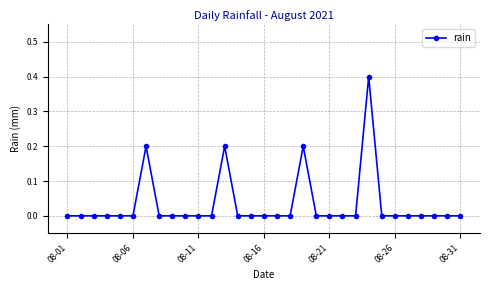

True or false: there are more than 1 points higher than both neighbors.

True